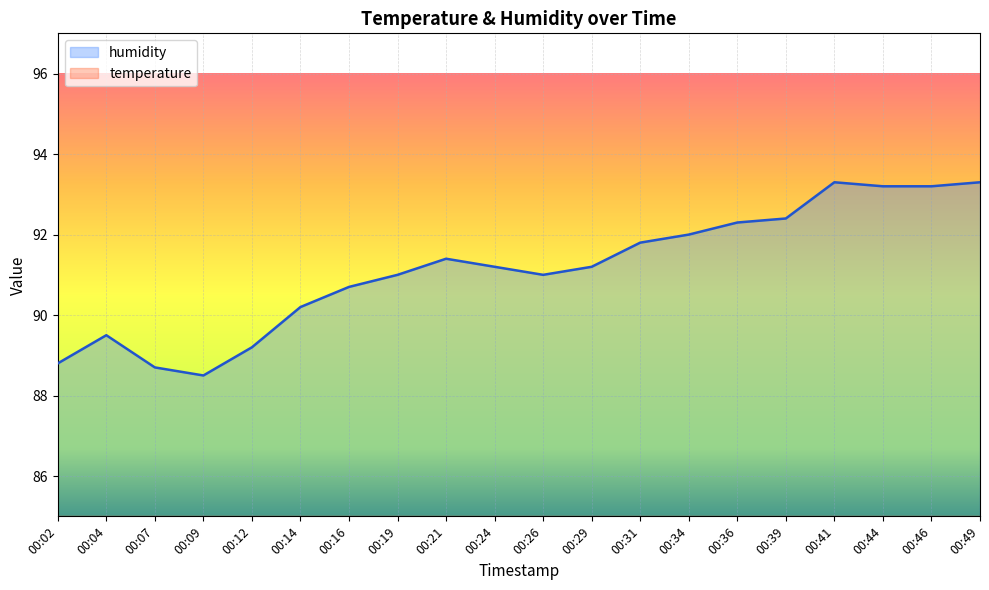

Is it true that humidity equals 88.8 at 00:02?

True